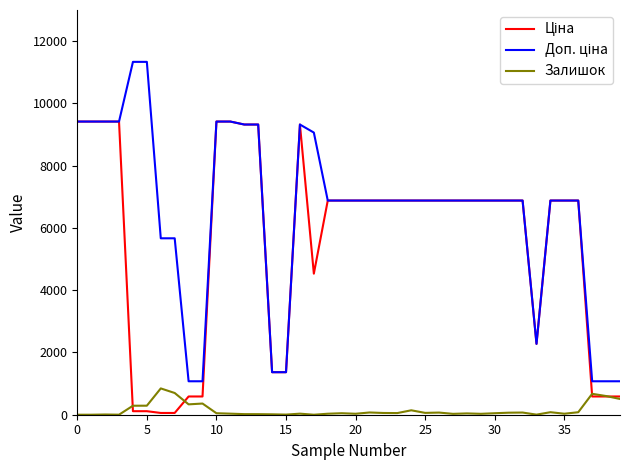

What is the highest value of the Залишок series?

845.0